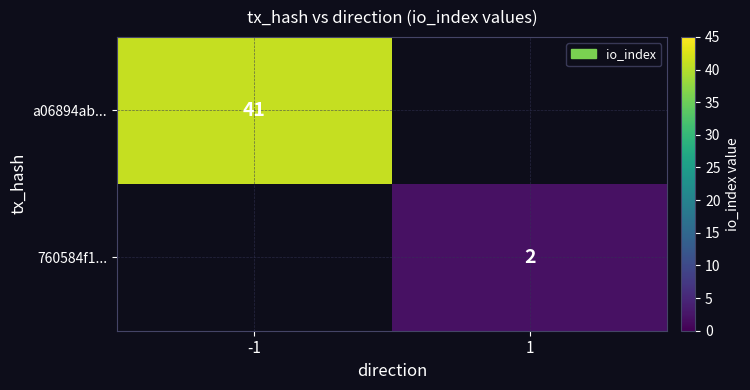

True or false: 760584f1... has a value of 2 at 1.

True